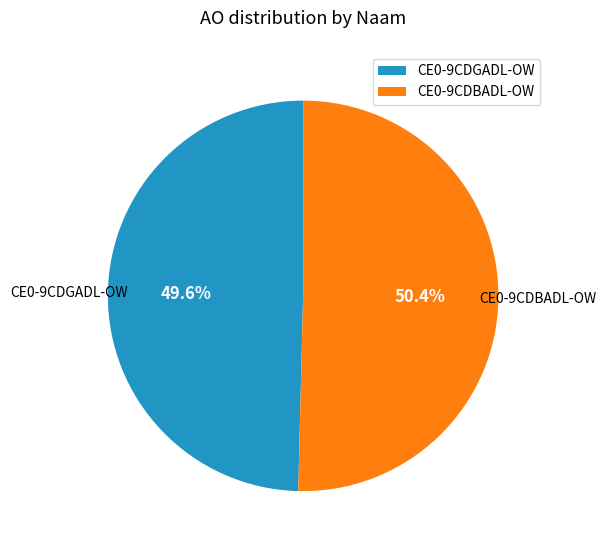

Which category has the smallest portion of the pie?

CE0-9CDGADL-OW